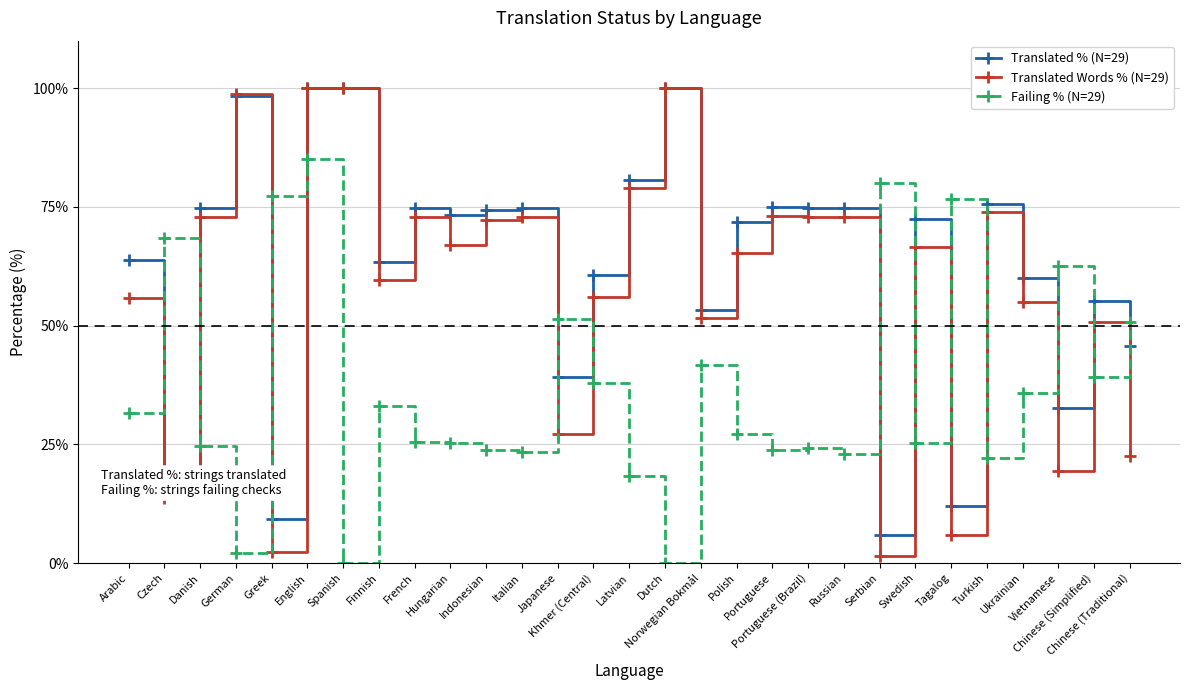

True or false: Translated Words % (N=29) and Failing % (N=29) cross at least once.

True